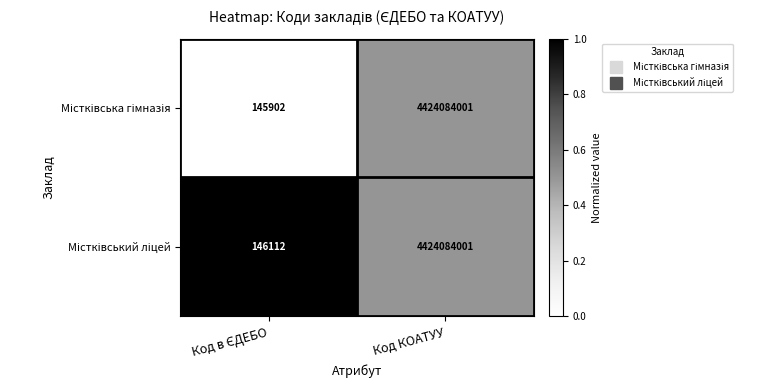

What is the greatest value displayed?

4424084001